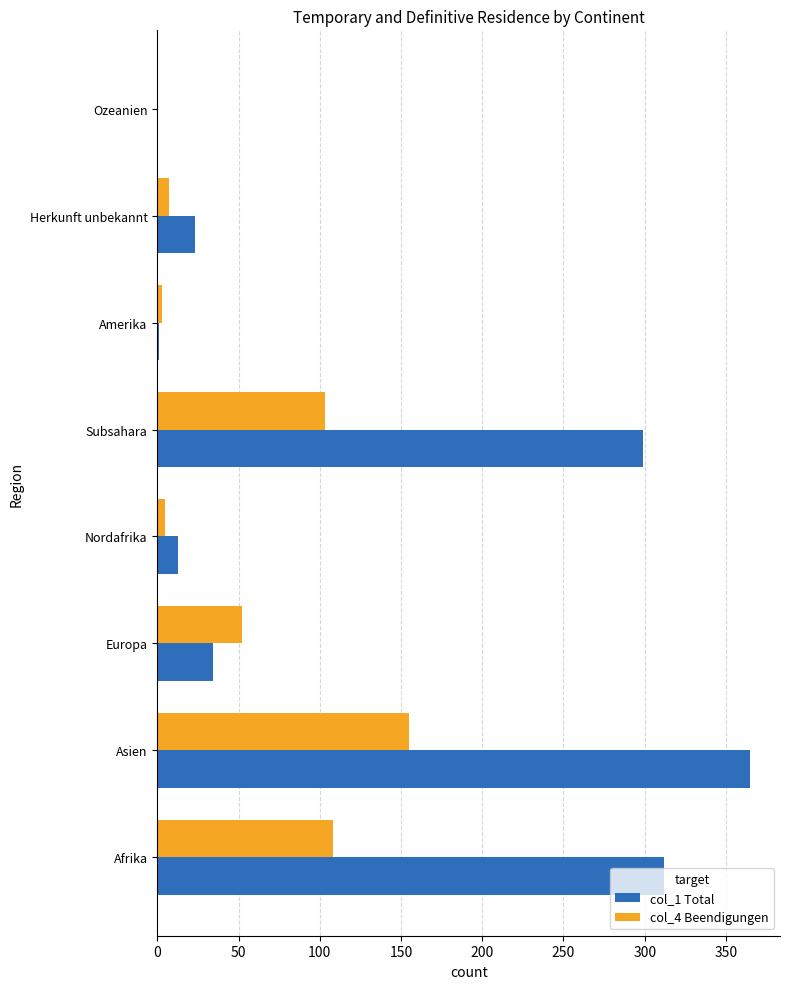

Which series changed the most between Subsahara and Ozeanien?

col_1 Total